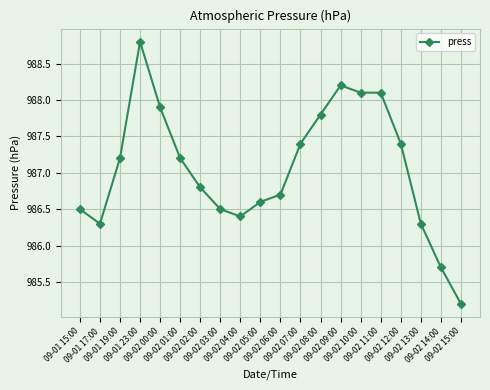

What is the maximum value shown in the chart?

988.8